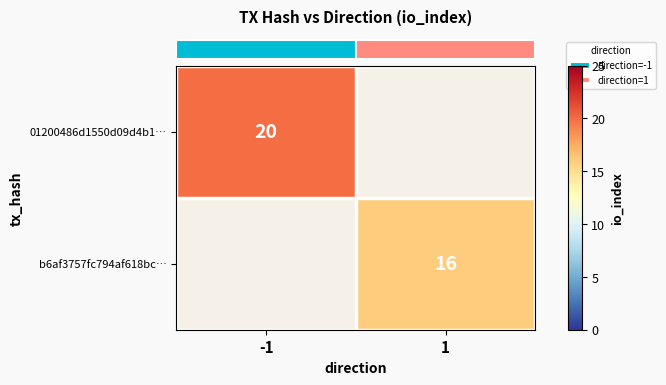

Which label corresponds to the largest value in the chart?

-1